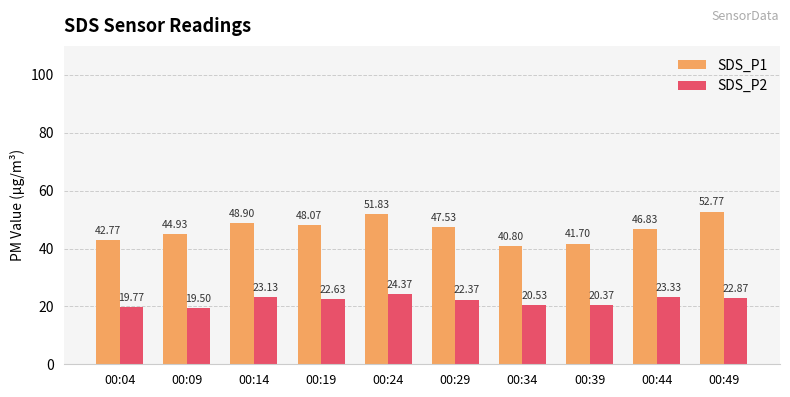

Is the value of SDS_P1 at 00:24 greater than the value of SDS_P2 at 00:19?

Yes